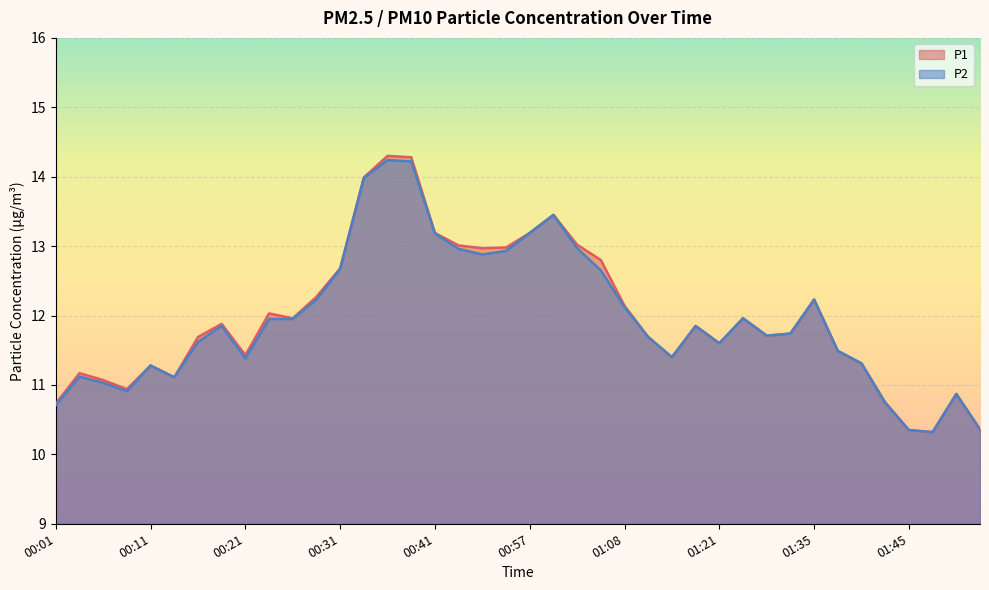

What is the difference between the maximum and minimum values in the P2 series?

3.9